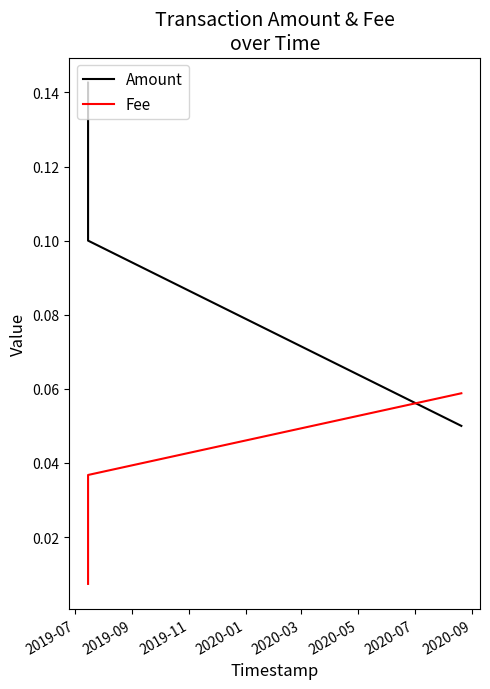

Between 2019-11 and 2019-07, which is larger?

2019-07